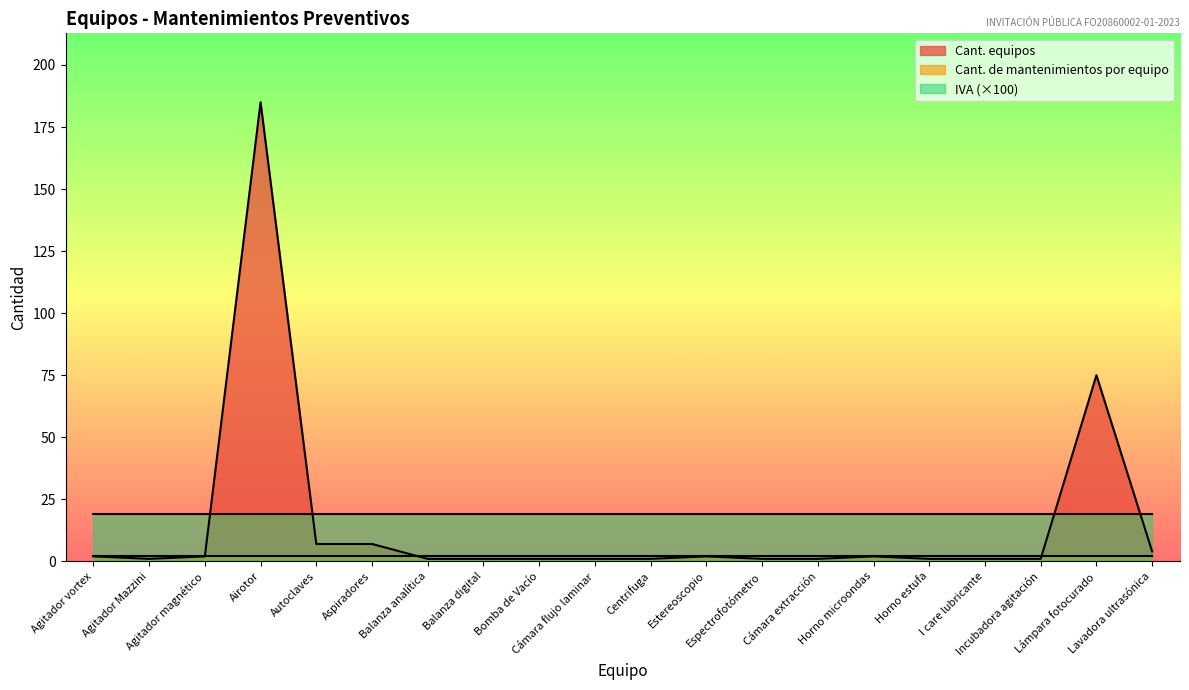

At how many categories does at least one series exceed 10?

20